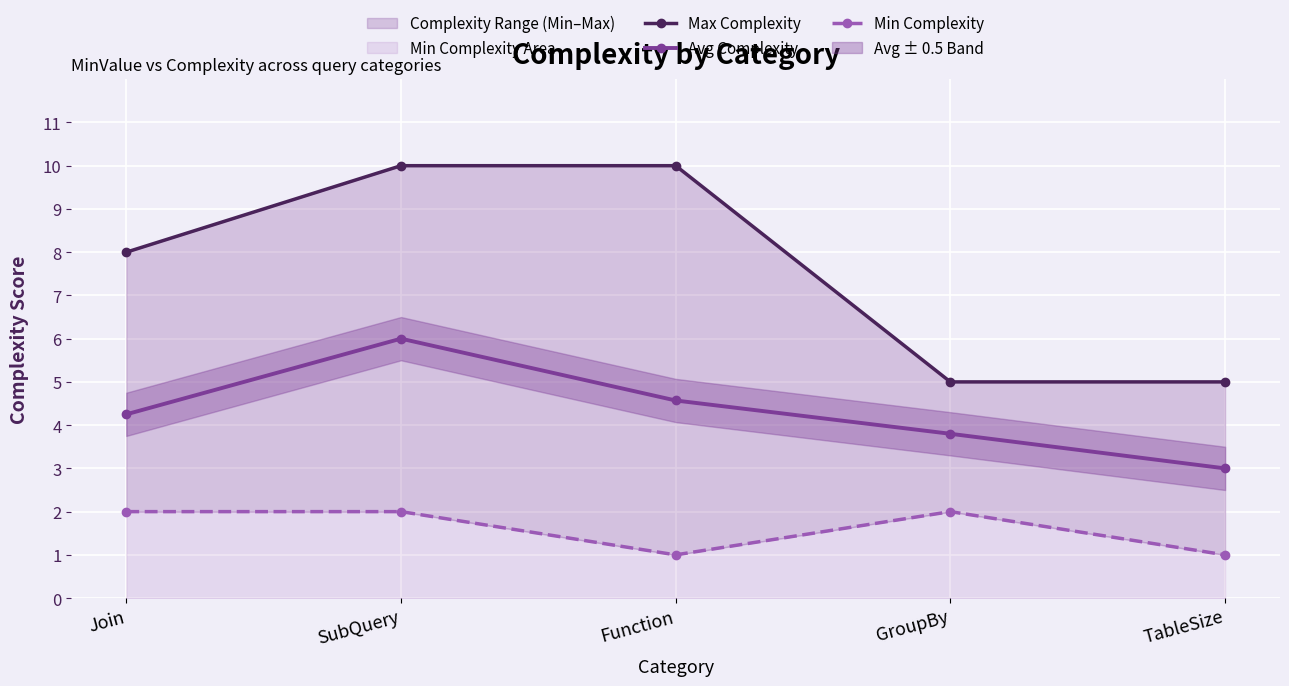

How many lines are shown in the chart?

3